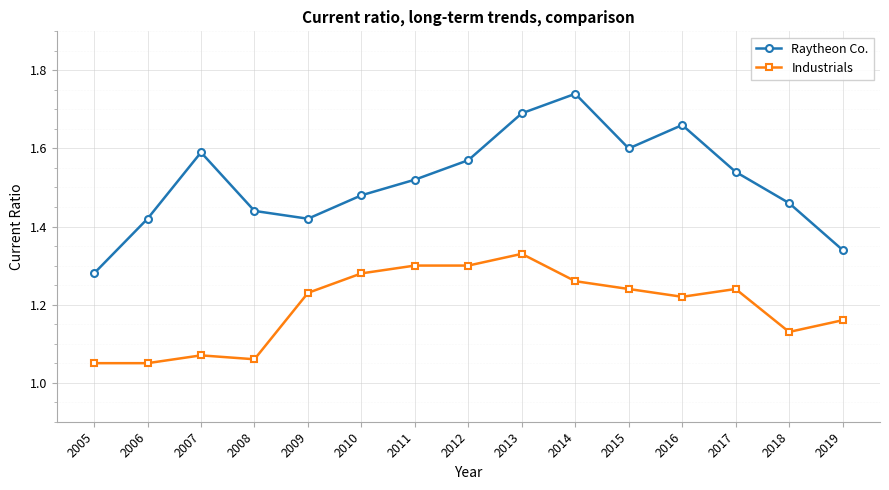

Which label corresponds to the largest value in the chart?

2014